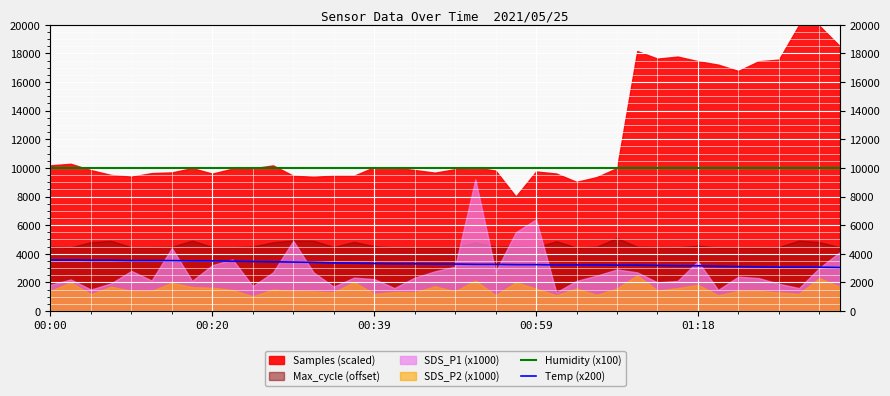

The value of Humidity (x100) at 11 is 9990.0. True or false?

True